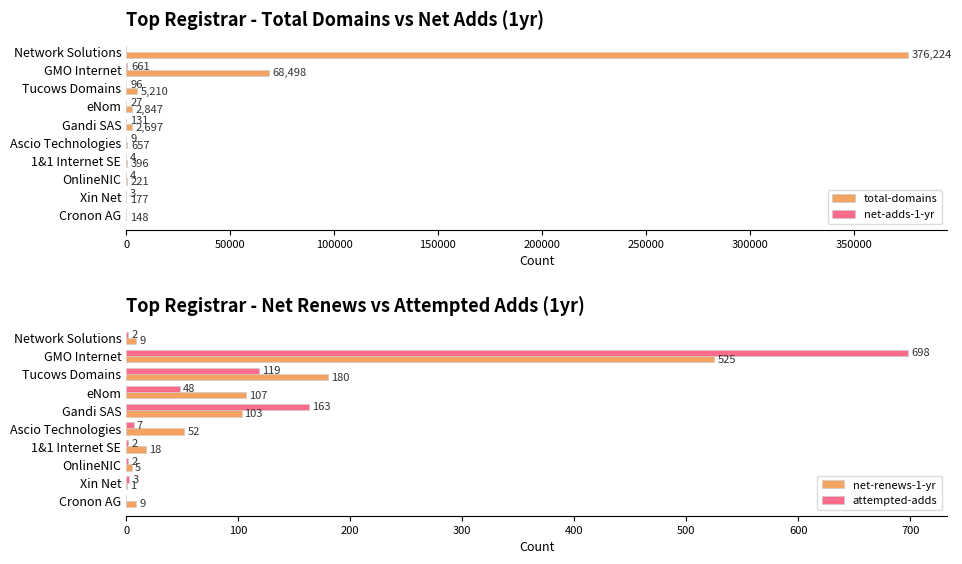

How many values in attempted-adds are above zero?

9